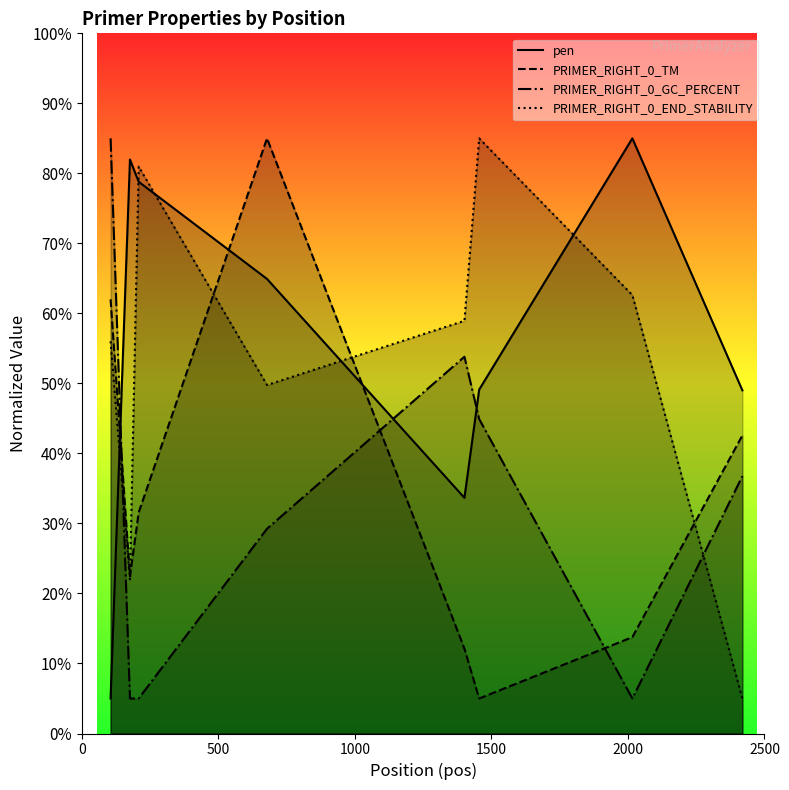

How many values in the PRIMER_RIGHT_0_TM series exceed 31?

4